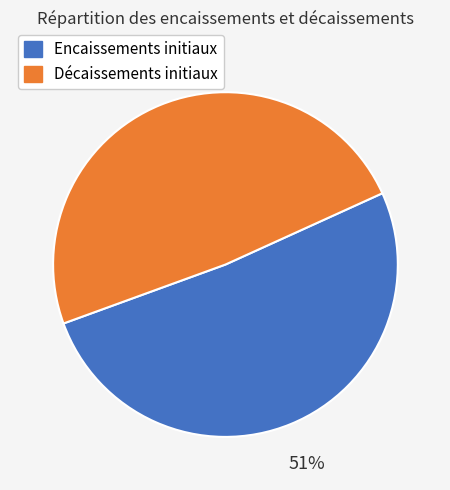

To the nearest percent, what is the average slice percentage?

50%